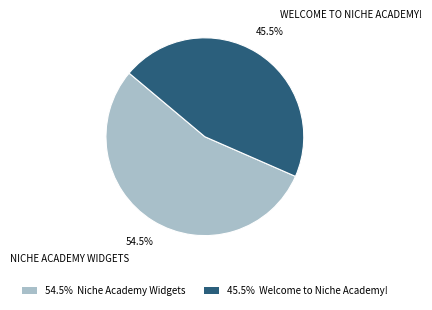

Count the number of slices in the pie.

2